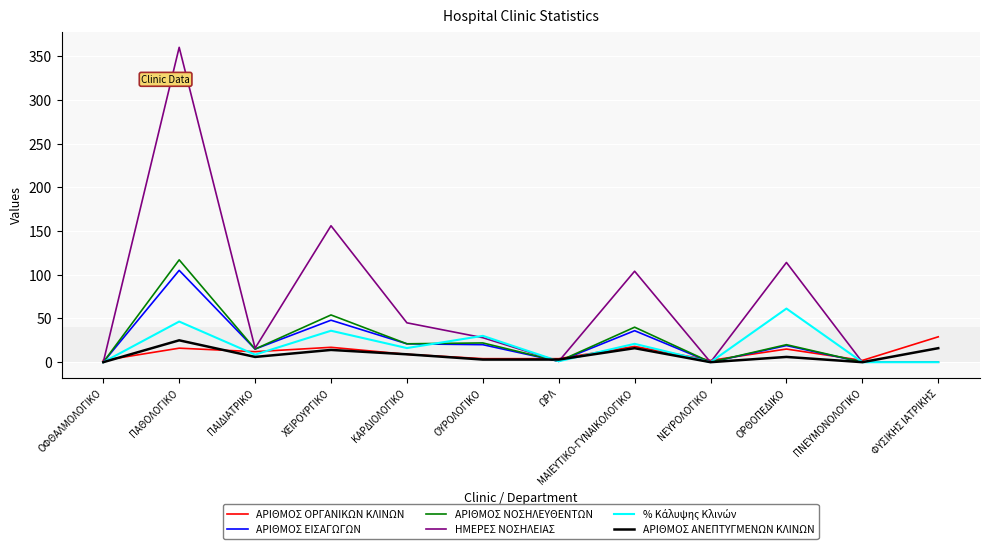

At which category does the chart reach its peak across all series?

ΠΑΘΟΛΟΓΙΚΟ